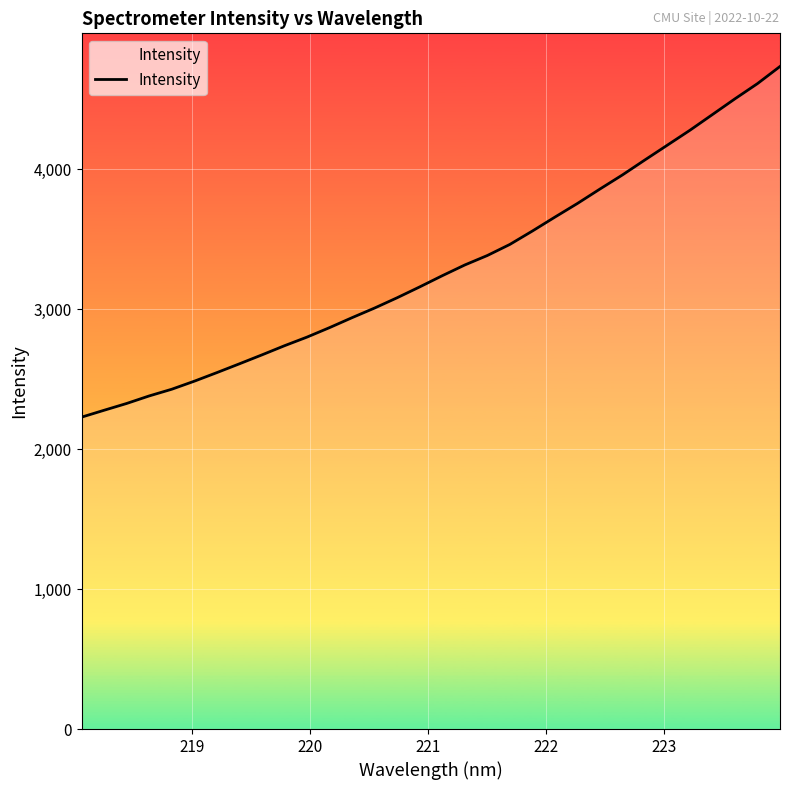

What is the average value?

3296.9